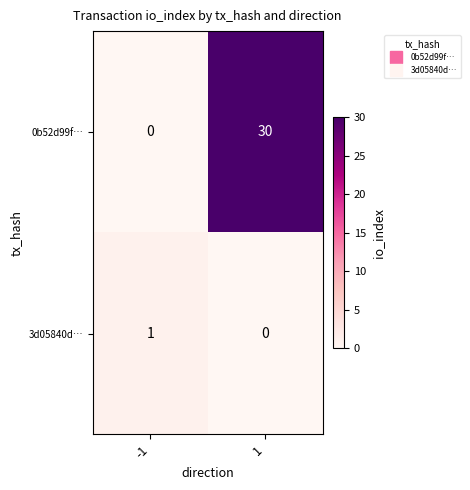

What is the sum of the 0b52d99f… values at 1 and -1?

30